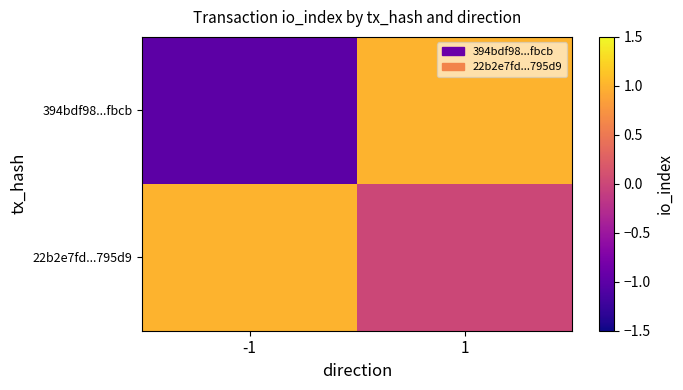

List the series in order of their peak value, highest first.

394bdf98...fbcb, 22b2e7fd...795d9